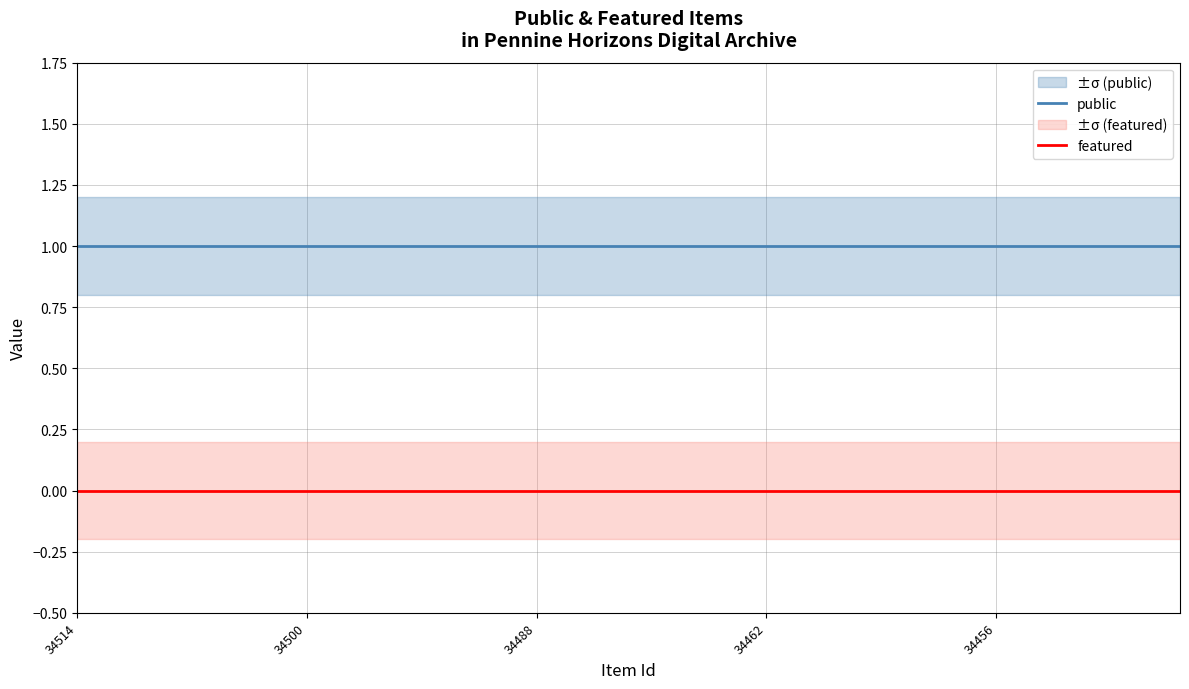

Is it true that featured equals 0 at 17?

True